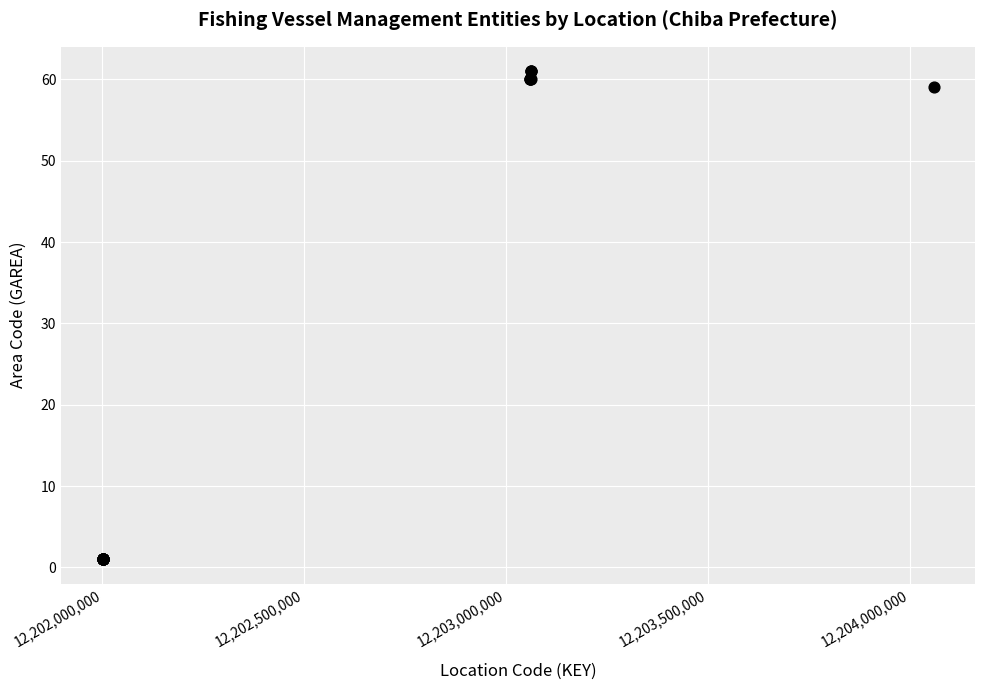

What Y value in the scatter plot is closest to 31?

59